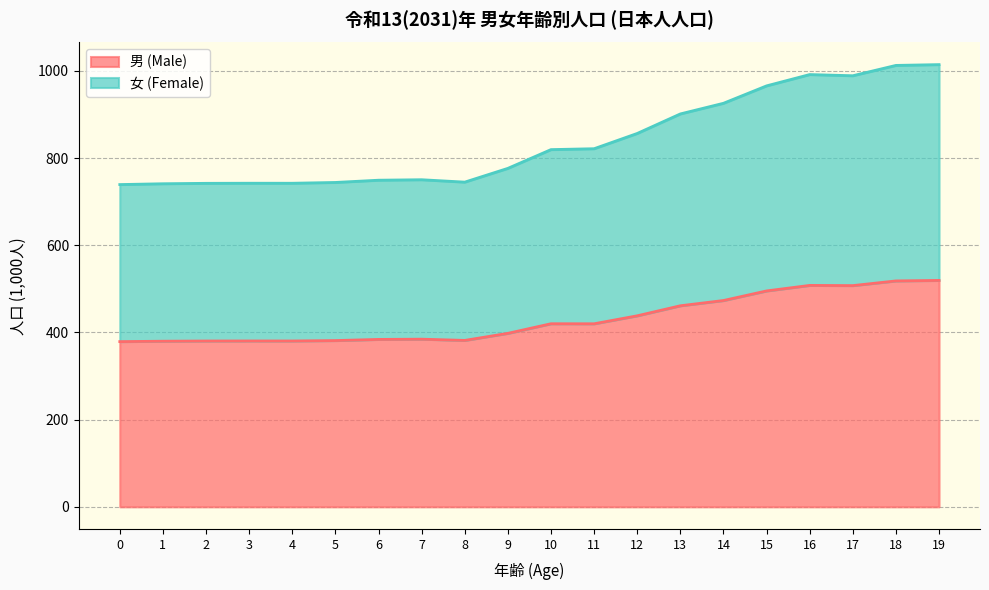

What is the greatest value displayed?

1014.5